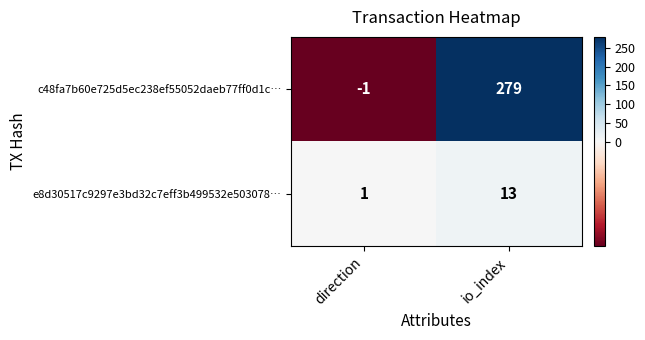

How many distinct data groups are displayed?

2